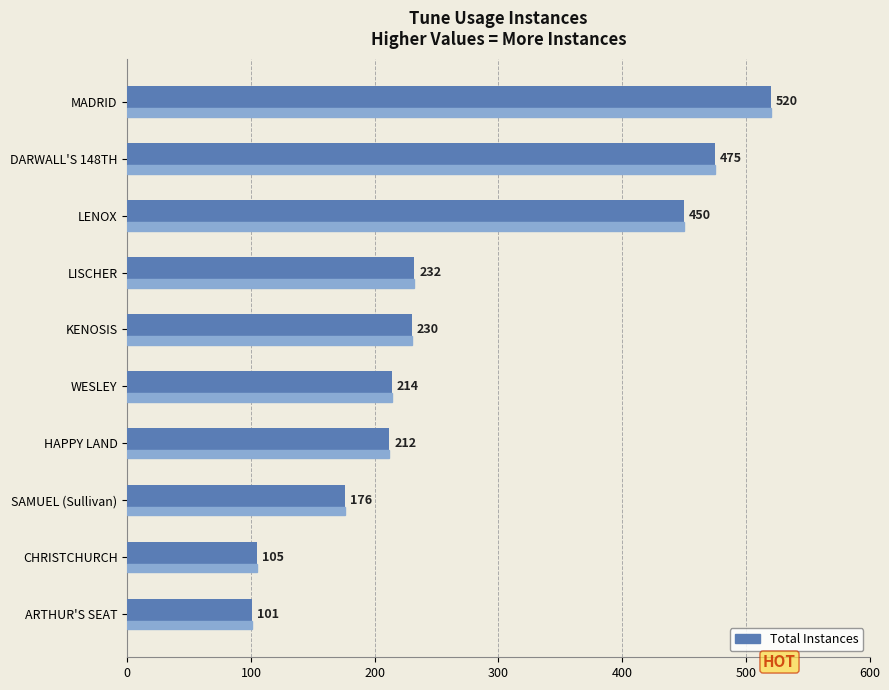

Reading top to bottom, what are all the values shown in this chart?

MADRID=520	DARWALL'S 148TH=475	LENOX=450	LISCHER=232	KENOSIS=230	WESLEY=214	HAPPY LAND=212	SAMUEL (Sullivan)=176	CHRISTCHURCH=105	ARTHUR'S SEAT=101